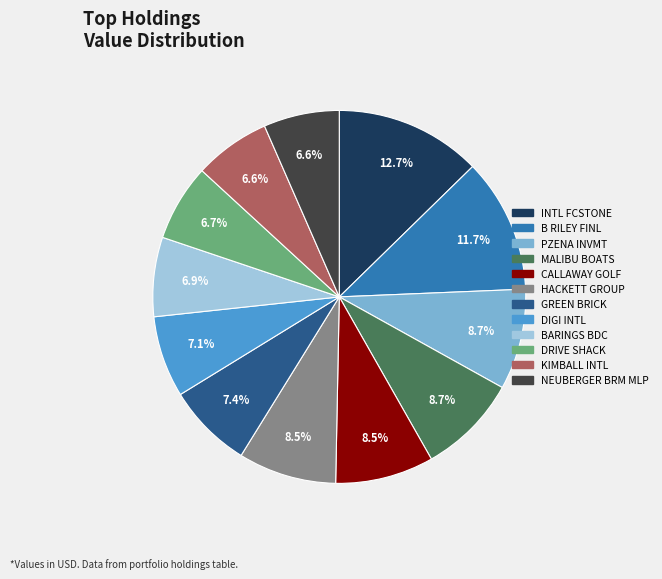

Does any single category account for the majority?

No